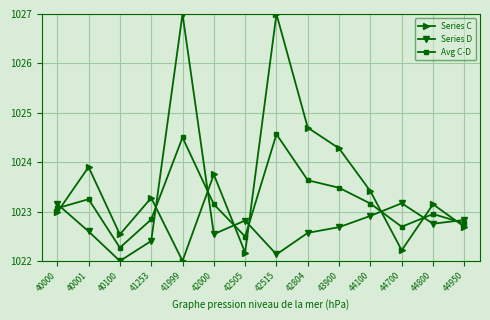

Is it true that Series C equals 1022.5 at 40100?

True